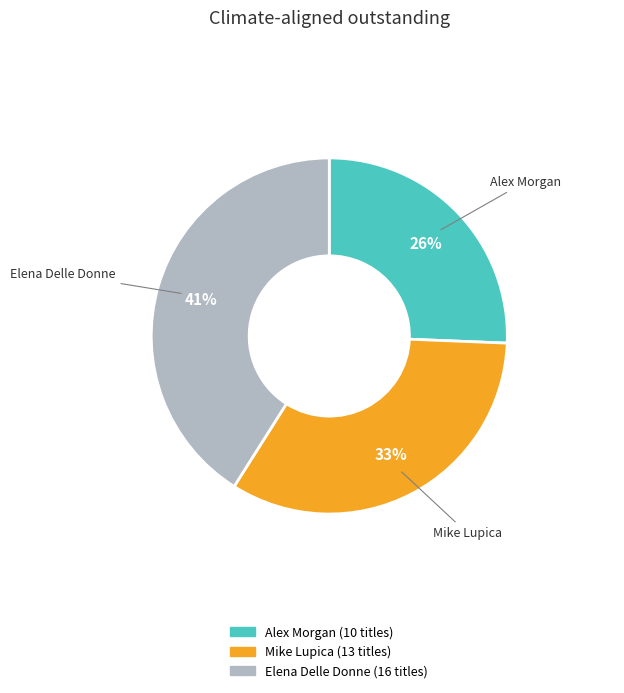

To the nearest percent, what is the difference between the largest and smallest slice percentages?

15%